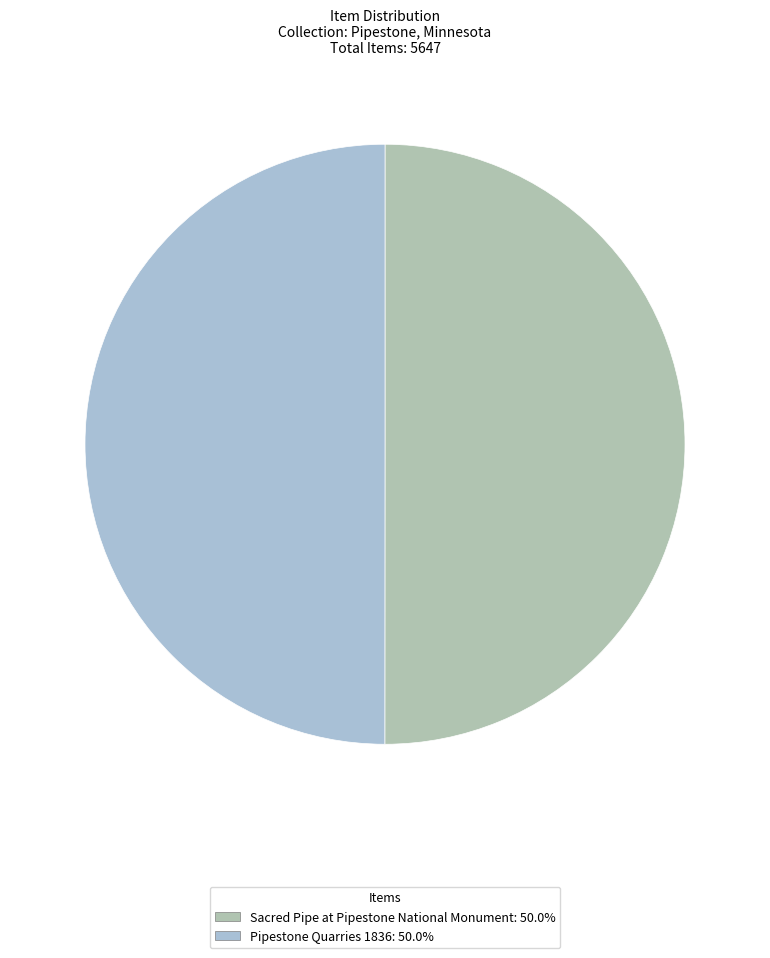

Which slice is the largest?

Sacred Pipe at Pipestone National Monument